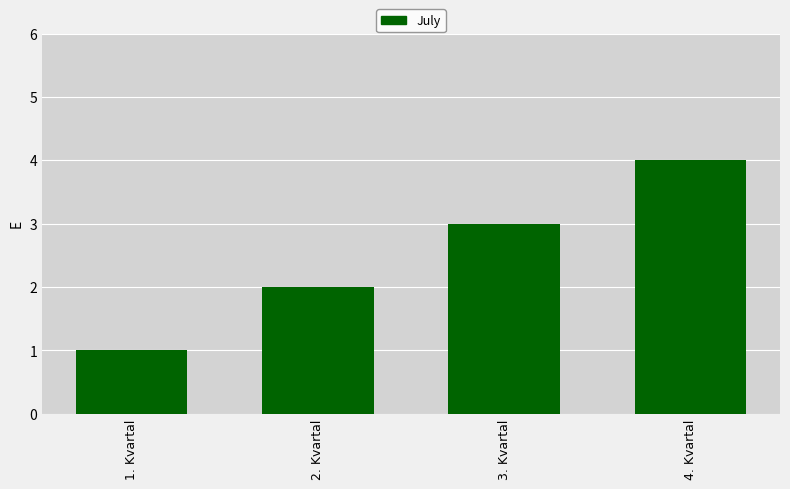

What is the label of the 2nd bar from the right?

3. Kvartal